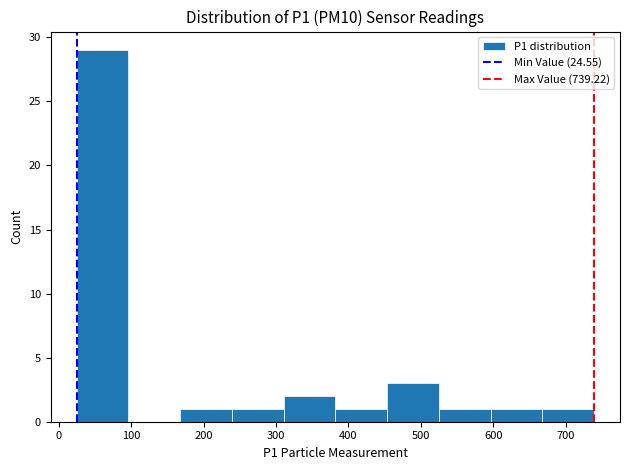

Reading left to right, transcribe this chart: for each bar, give the range it covers on the x-axis and its height. Neither the bar edges nor the heights are printed on the chart, so give them approximately, as read against the axes.

20 to 100: 29
100 to 170: 0
170 to 240: 1
240 to 310: 1
310 to 380: 2
380 to 450: 1
450 to 520: 3
520 to 600: 1
600 to 670: 1
670 to 740: 1